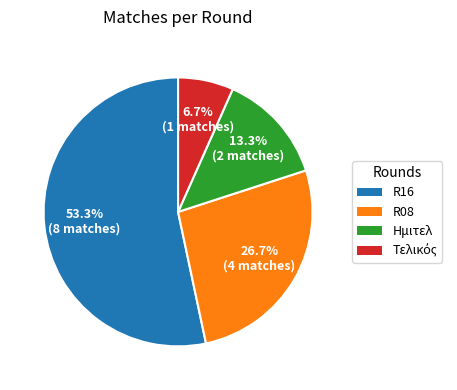

Does Ημιτελ account for over 50% of the chart?

No